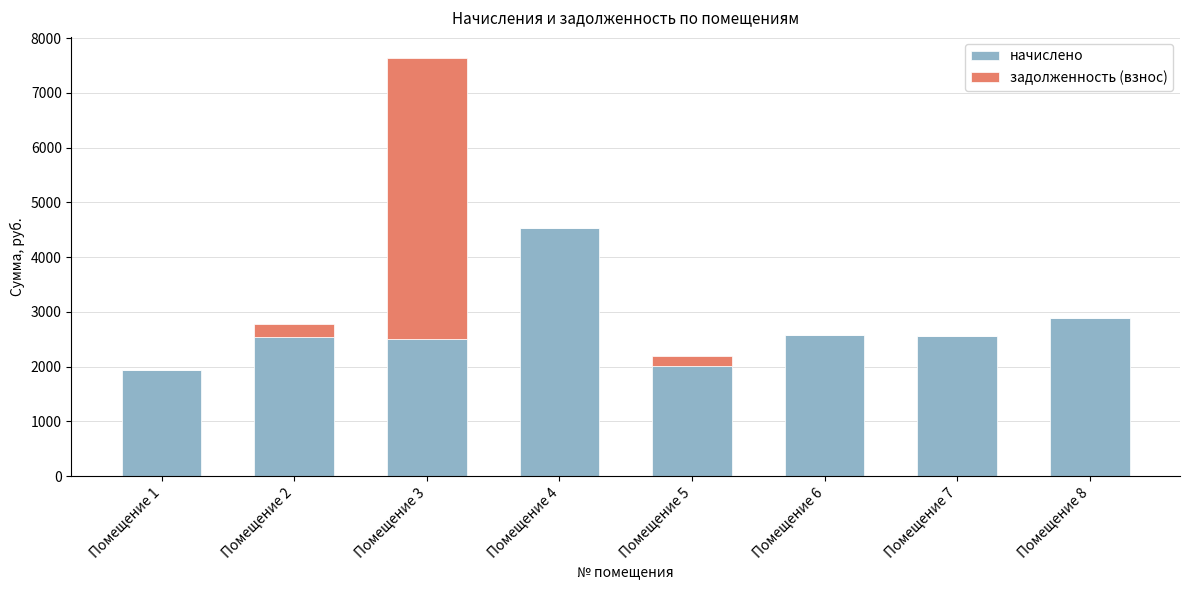

At which label is начислено closest to 3237?

Помещение 8